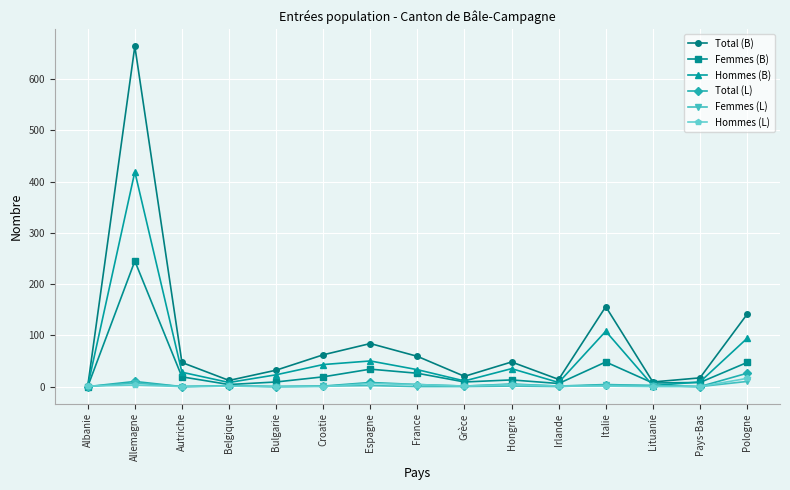

Is the value of Hommes (B) at Bulgarie greater than the value of Femmes (B) at Allemagne?

No